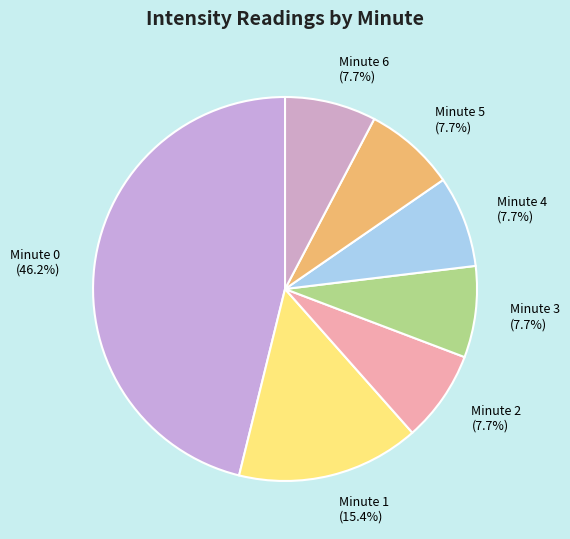

What percentage is NOT represented by Minute 1?

84.6%